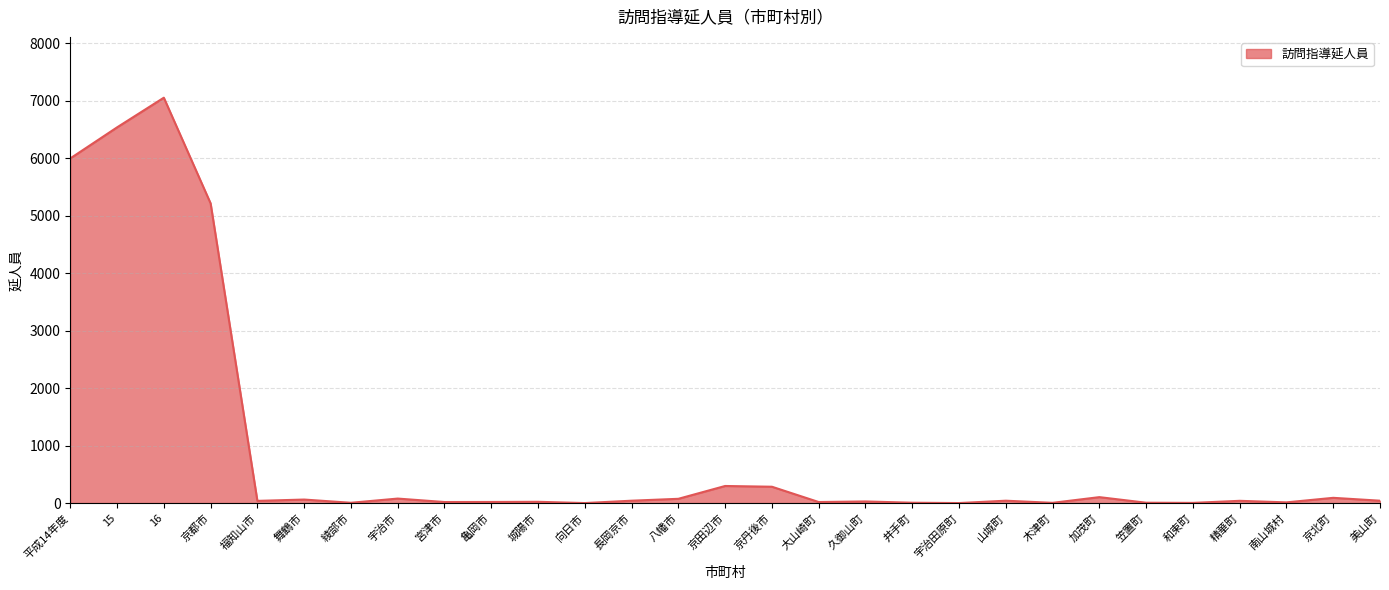

True or false: the data shows 0 at 向日市.

True